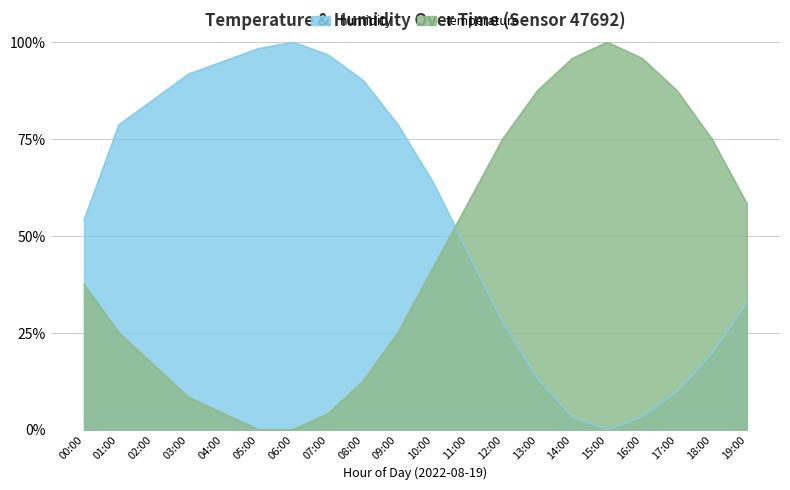

List the series in order of their overall mean, highest first.

humidity, temperature